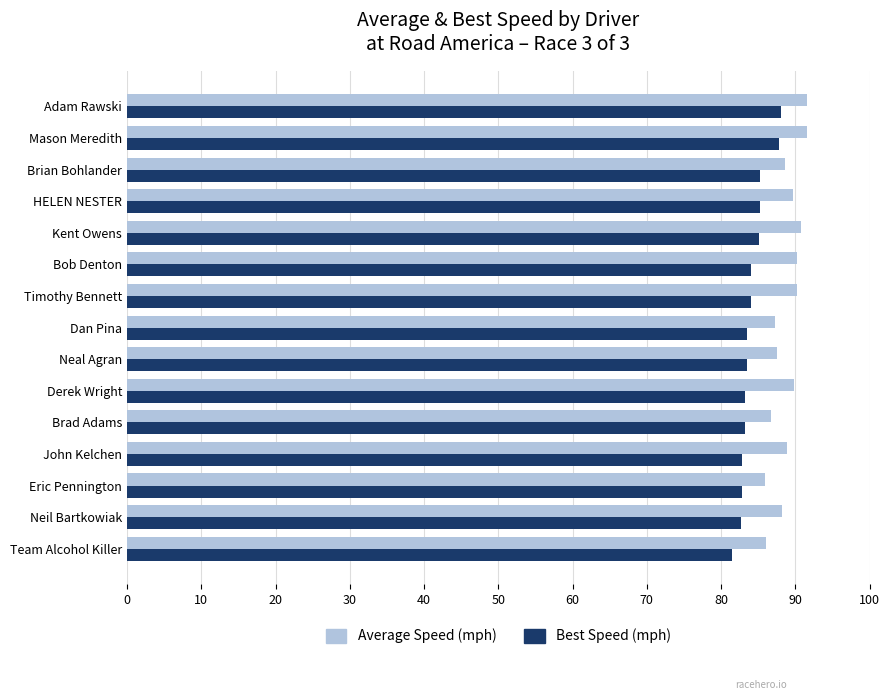

What is the difference between the maximum and second lowest values in the Best Speed (mph) series?

5.4